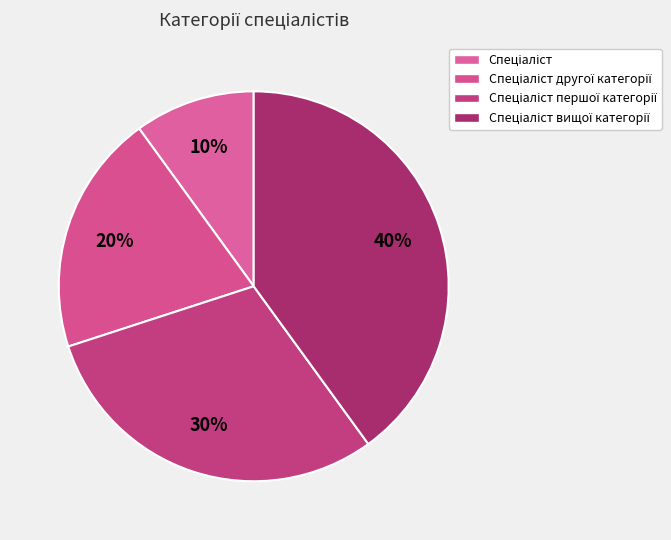

Approximately how many times larger is the value at Спеціаліст першої категорії compared to Спеціаліст другої категорії?

1.5